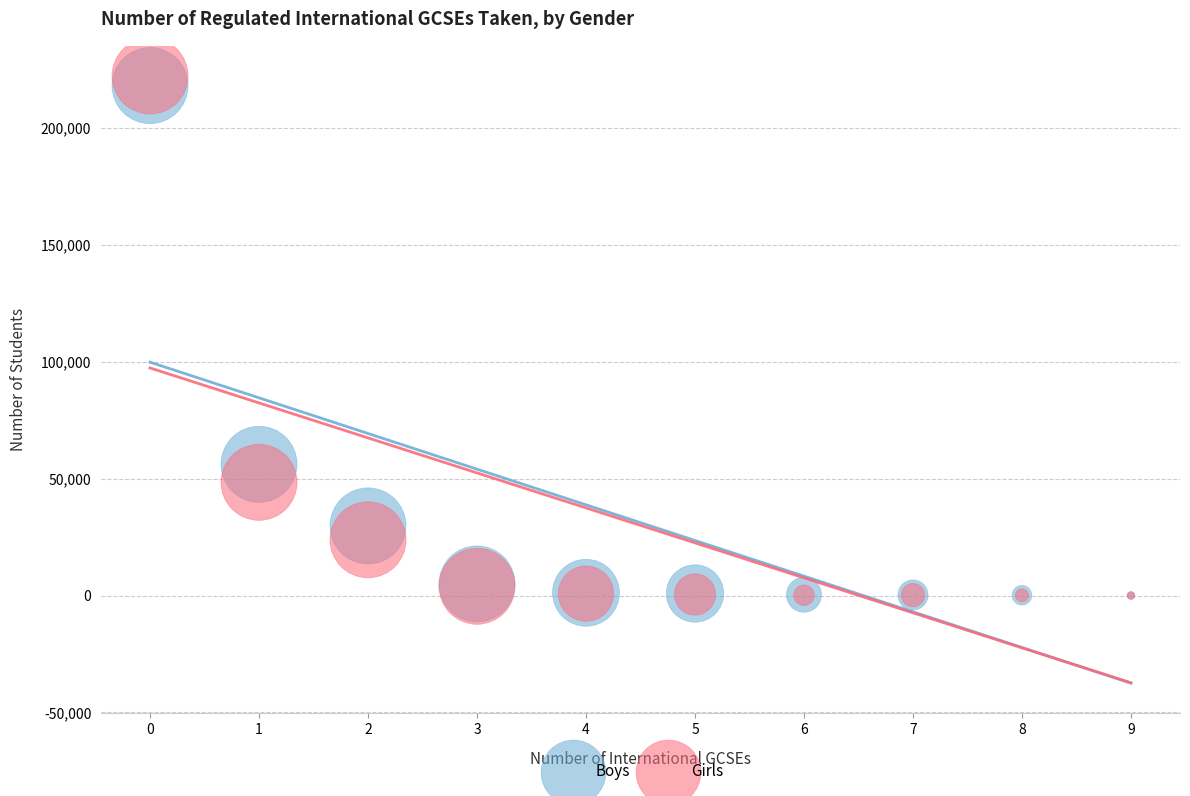

In the Boys series, what Y value is closest to 109016?

56103